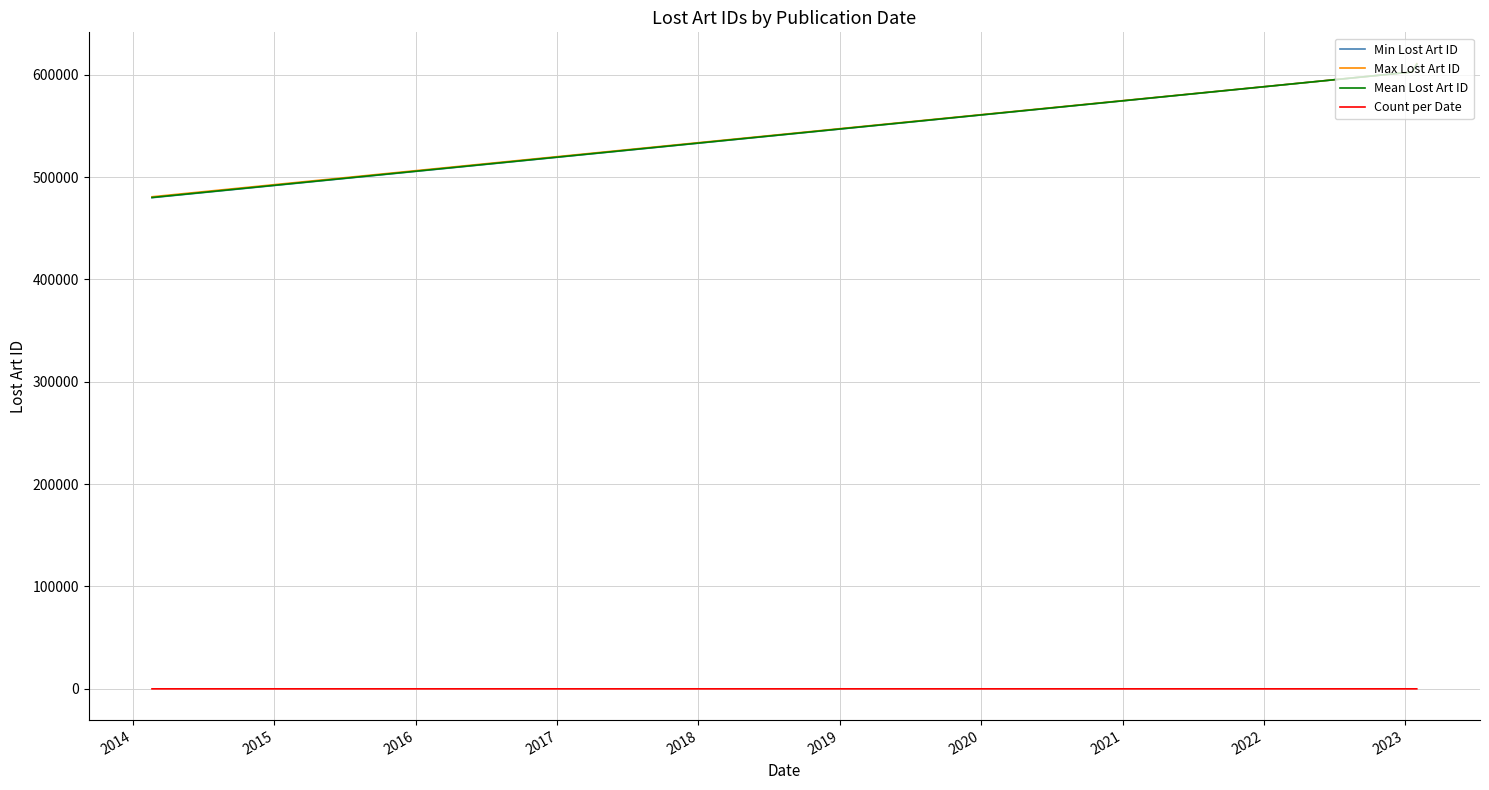

What is the maximum value shown in the chart?

610962.0